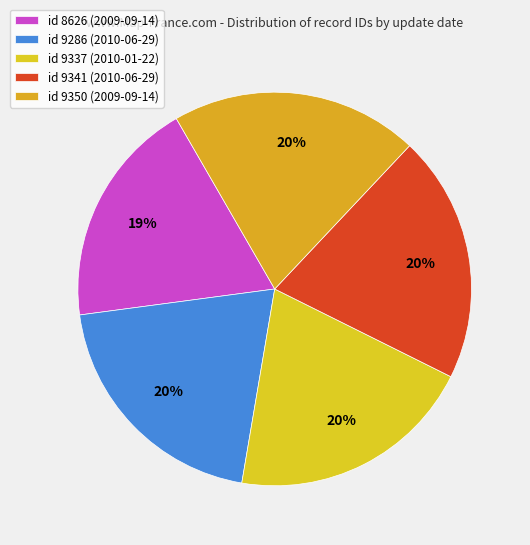

Count the number of slices in the pie.

5